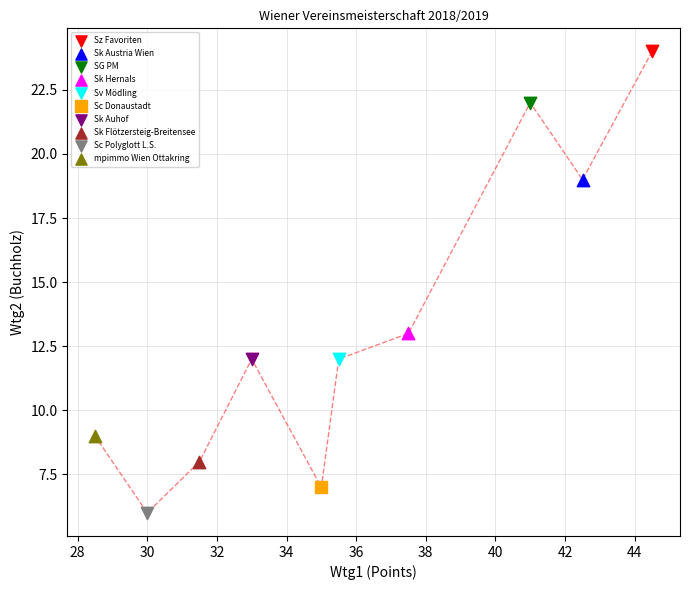

What are all the series names shown in the legend?

Sz Favoriten, Sk Austria Wien, SG PM, Sk Hernals, Sv Mödling, Sc Donaustadt, Sk Auhof, Sk Flötzersteig-Breitensee, Sc Polyglott L.S., mpimmo Wien Ottakring